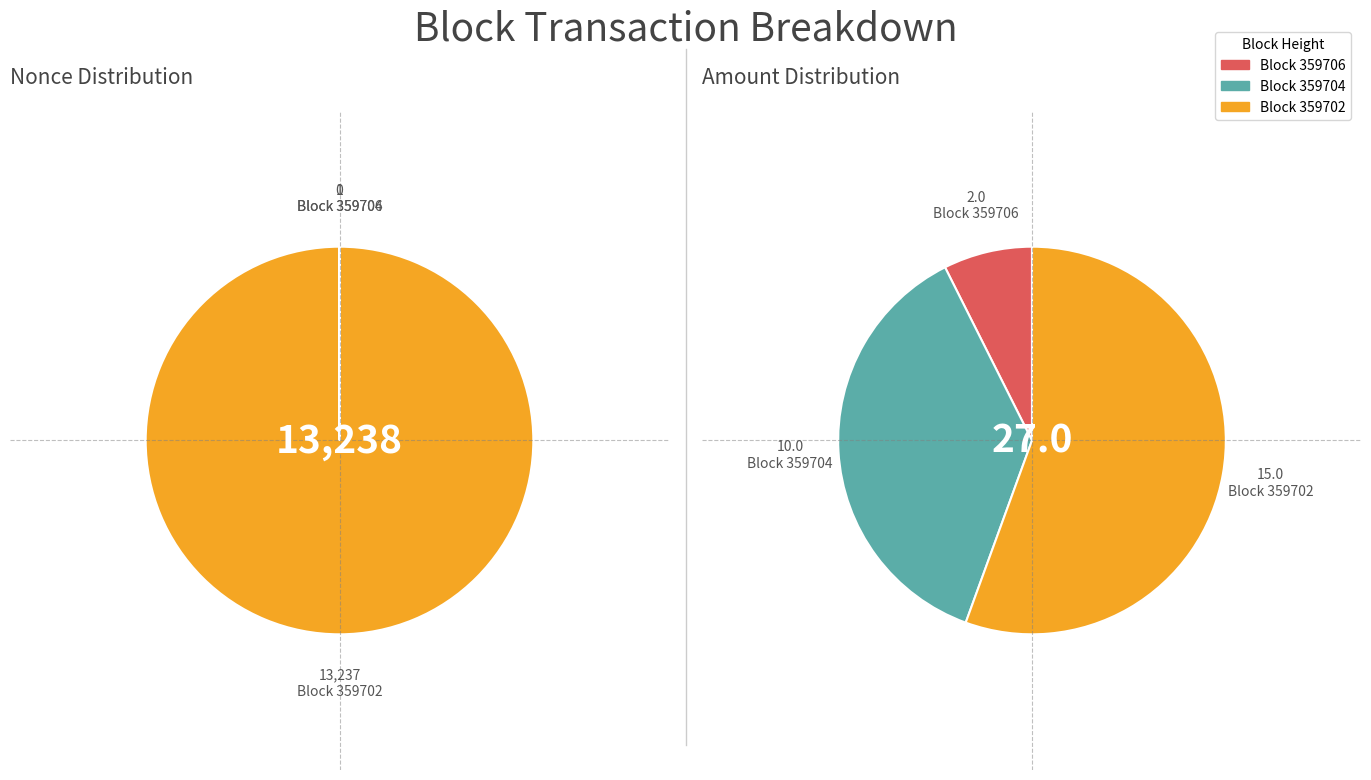

Is it true that 359706 is 1% of the pie?

False